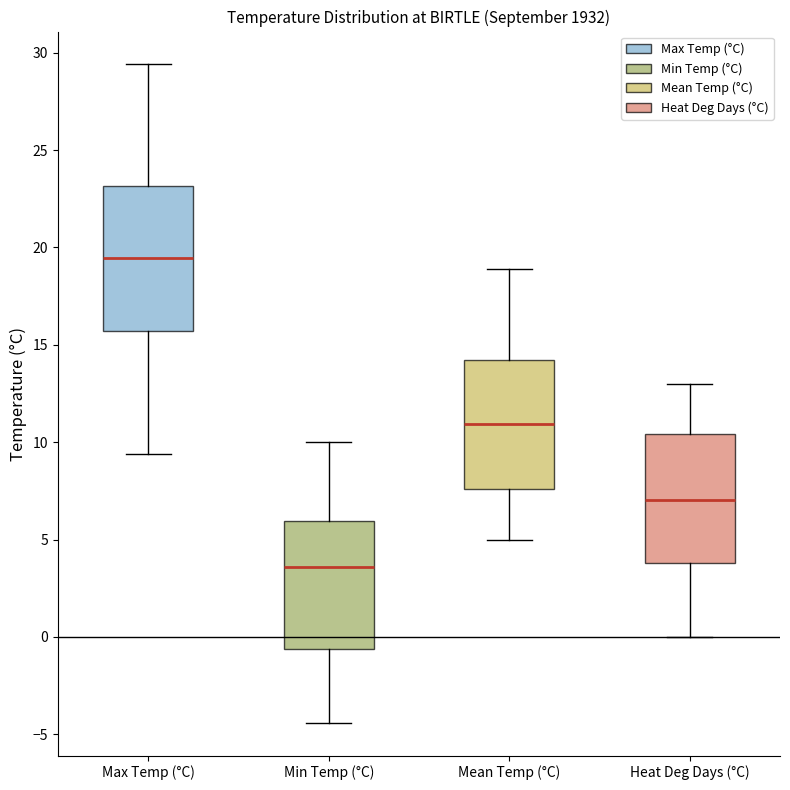

Which box's median line is the highest?

Max Temp (°C)